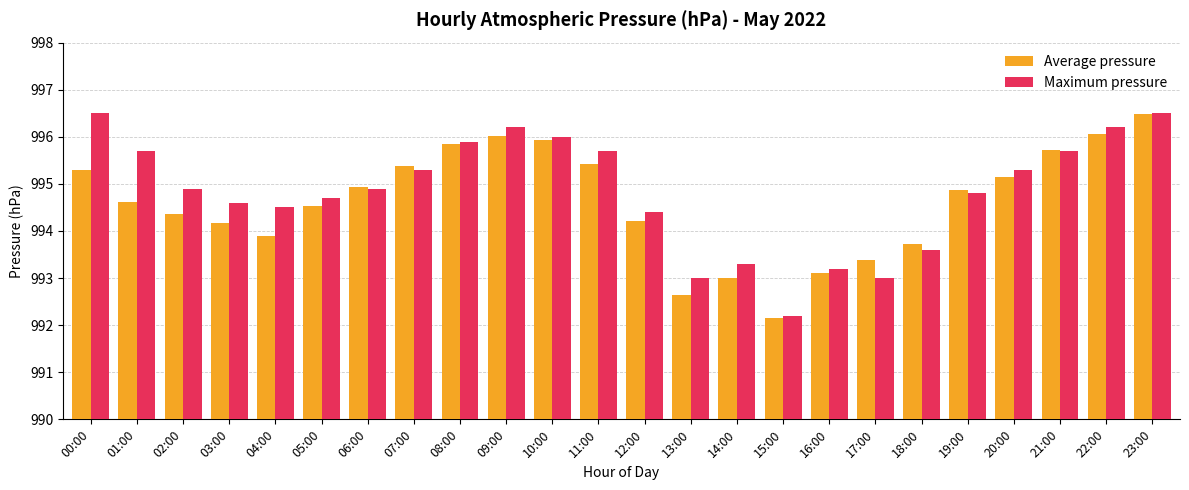

What is the greatest value displayed?

996.5